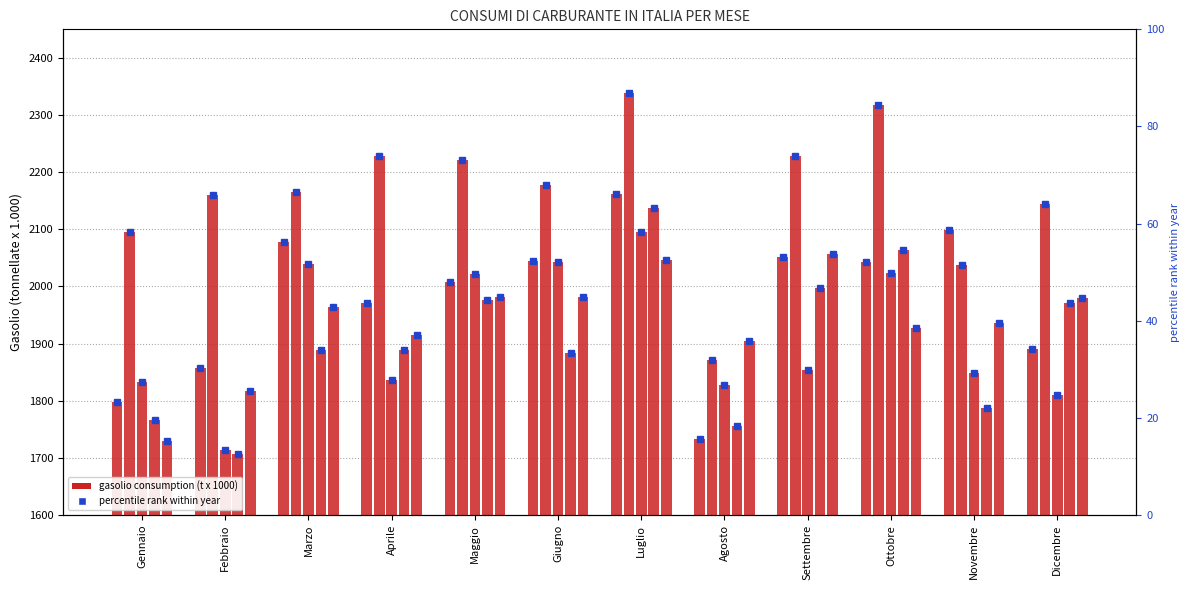

Which has a higher value, Marzo or Maggio?

Marzo